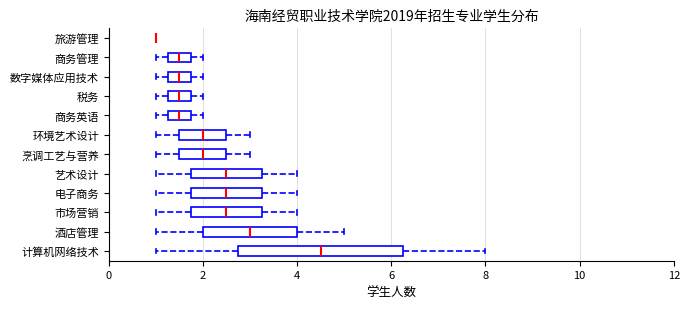

Comparing the boxes themselves (not the whiskers), which one is the widest?

计算机网络技术